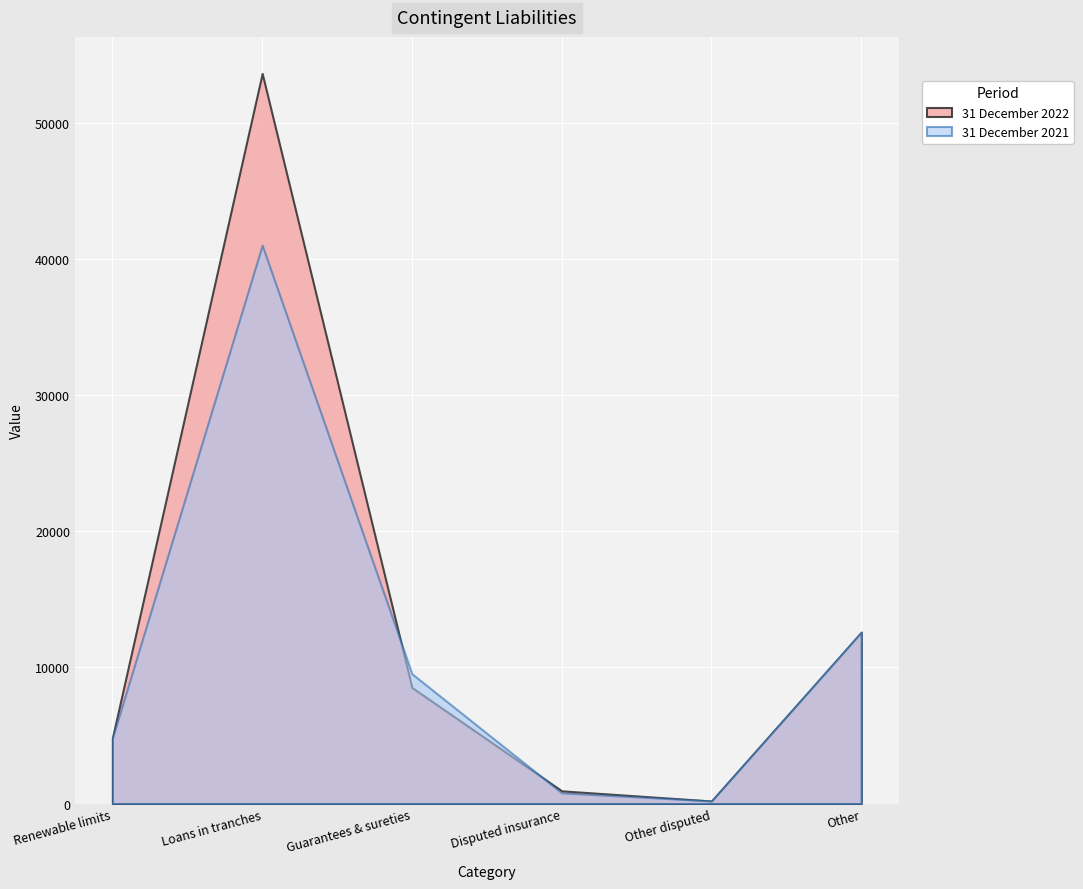

How many lines are shown in the chart?

2